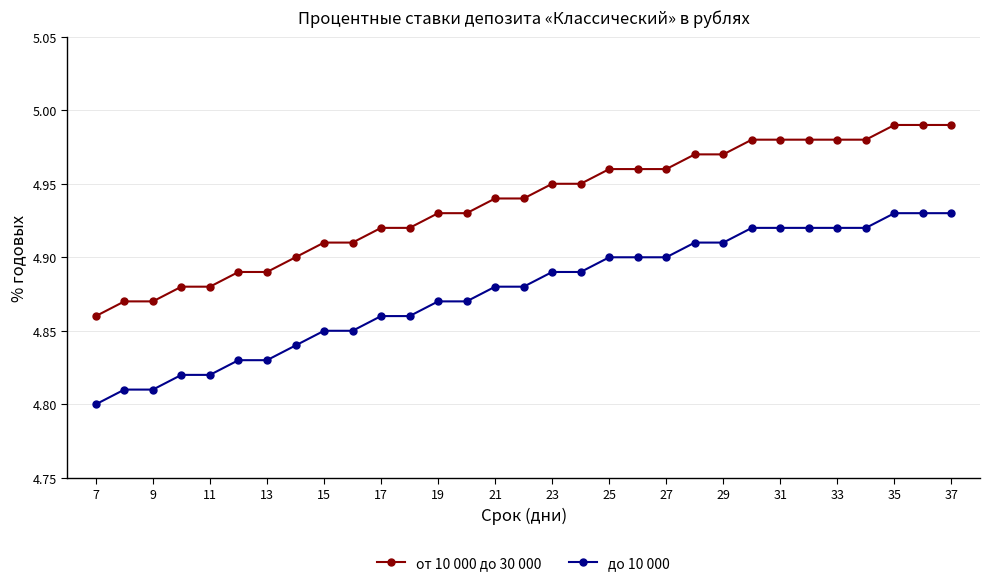

Rank the series by their maximum value, from lowest to highest.

до 10 000, от 10 000 до 30 000